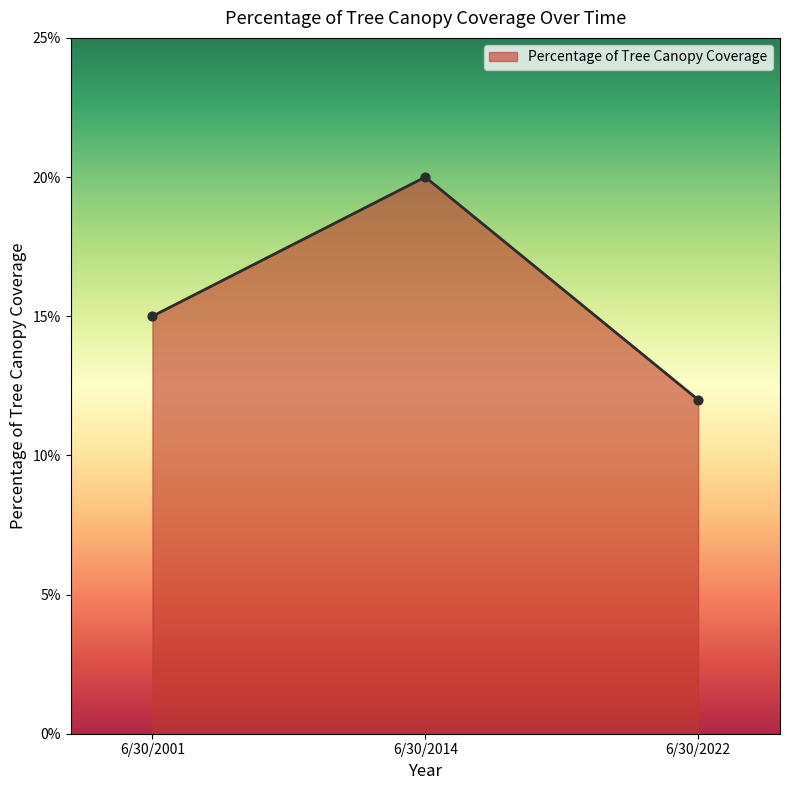

Which has a higher value, 6/30/2022 or 6/30/2014?

6/30/2014